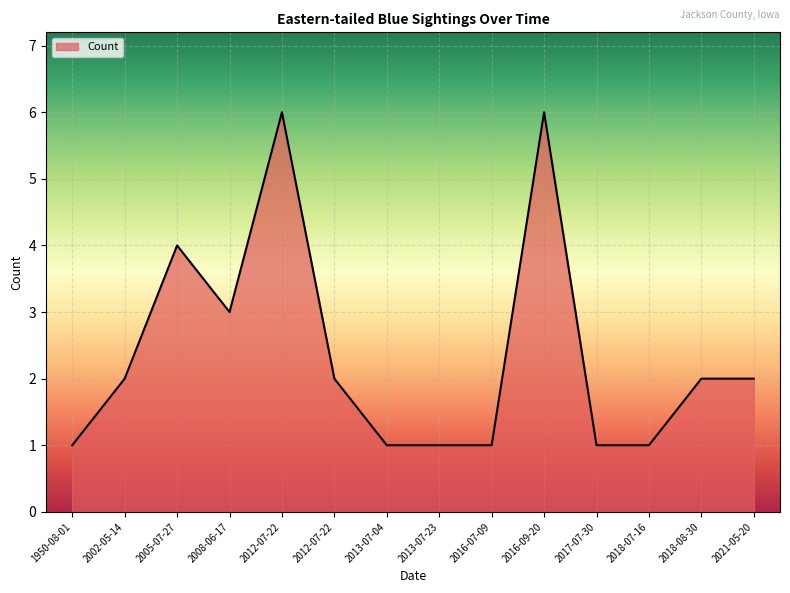

Does the chart display data point markers on the line(s)?

No